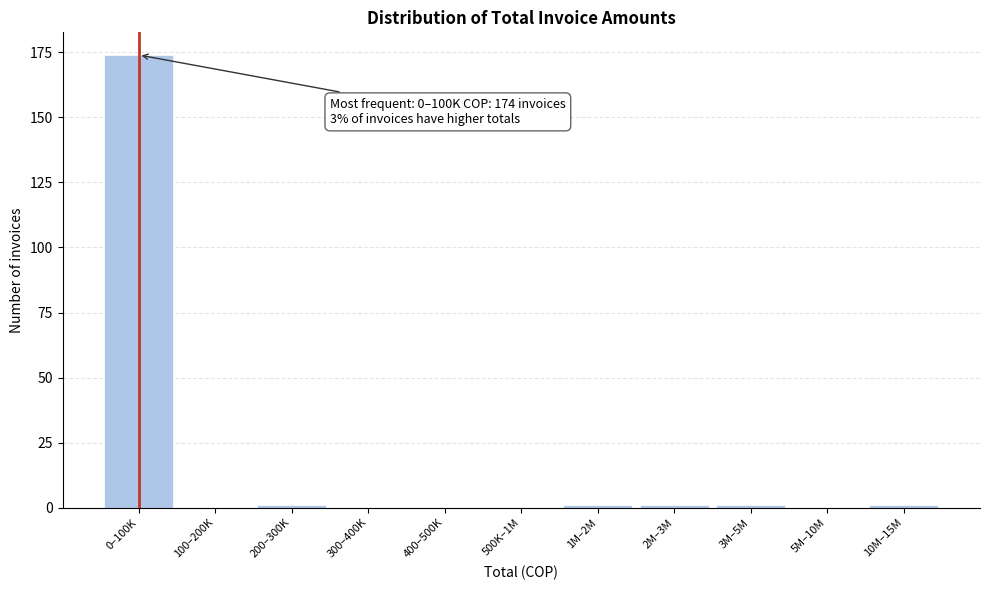

Reading left to right, extract all data points from this chart.

0–100K=174	100–200K=0	200–300K=1	300–400K=0	400–500K=0	500K–1M=0	1M–2M=1	2M–3M=1	3M–5M=1	5M–10M=0	10M–15M=1